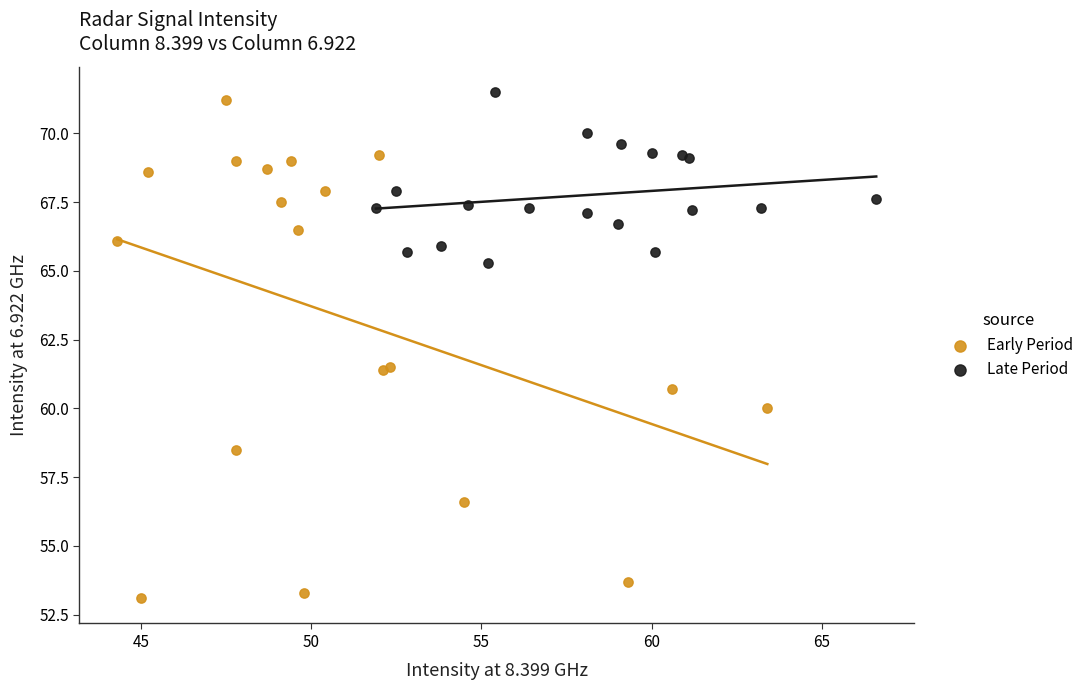

Which series has the largest Y range (max minus min)?

Early Period